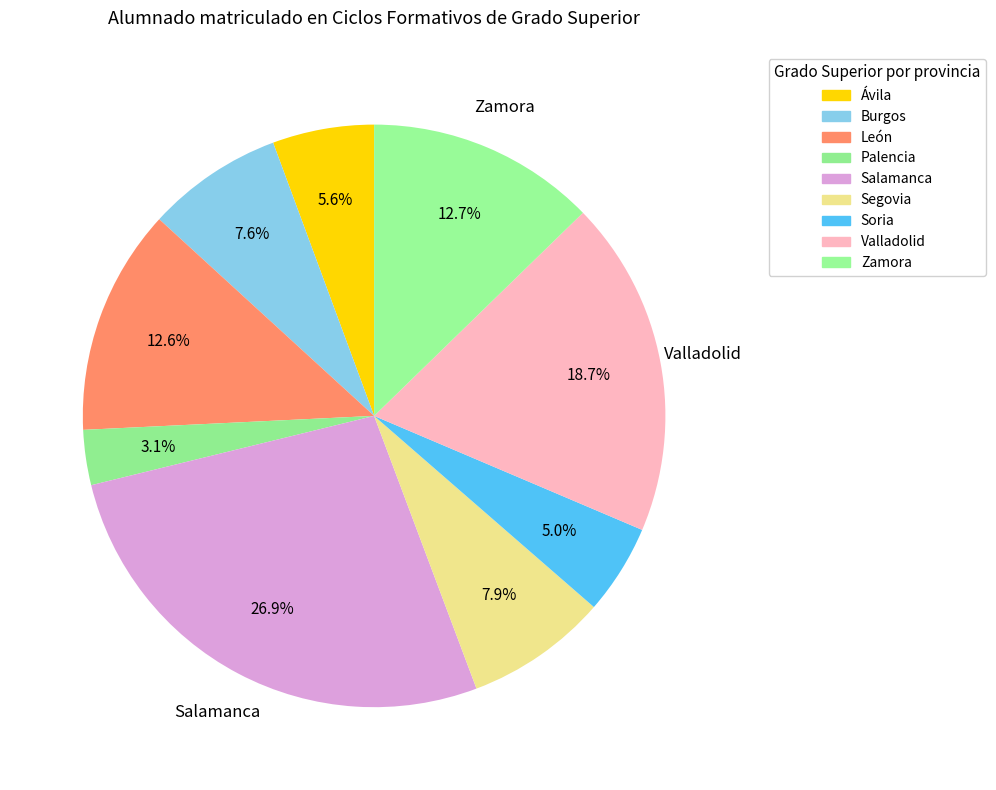

Does Soria represent more than half of the total?

No